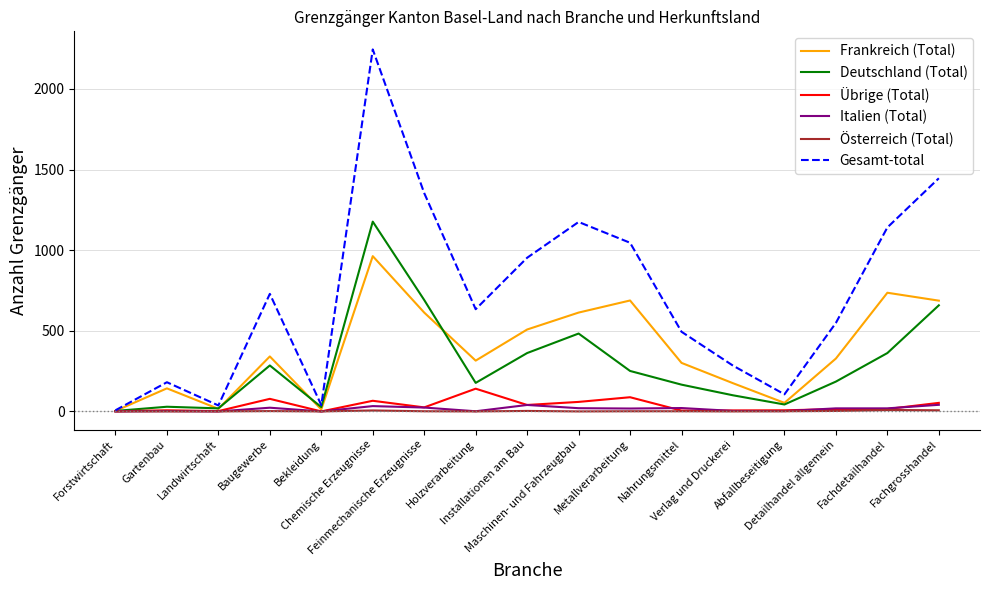

Is the value of Übrige (Total) at Installationen am Bau greater than the value of Frankreich (Total) at Nahrungsmittel?

No